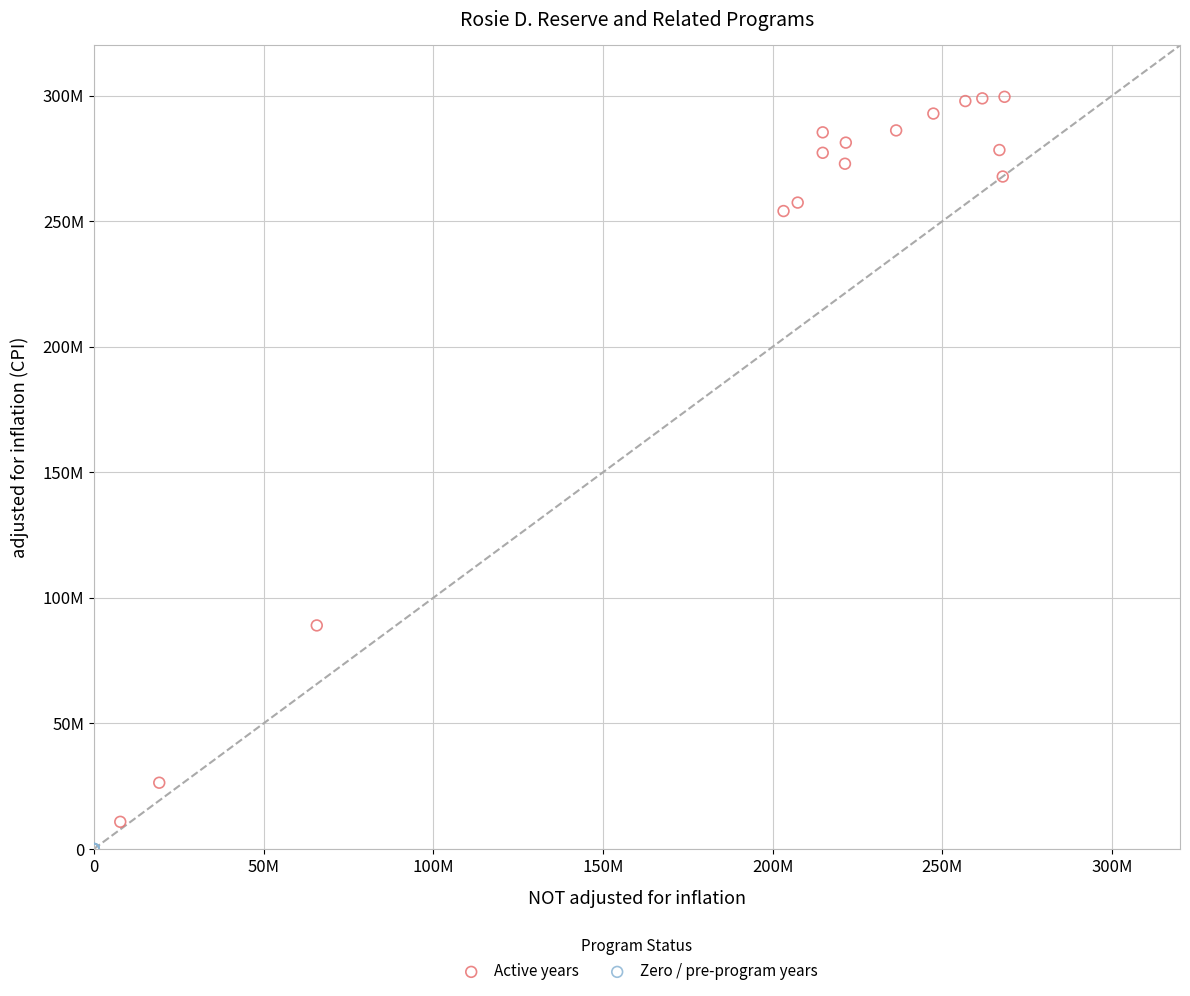

What are all the series names shown in the legend?

Active years, Zero / pre-program years